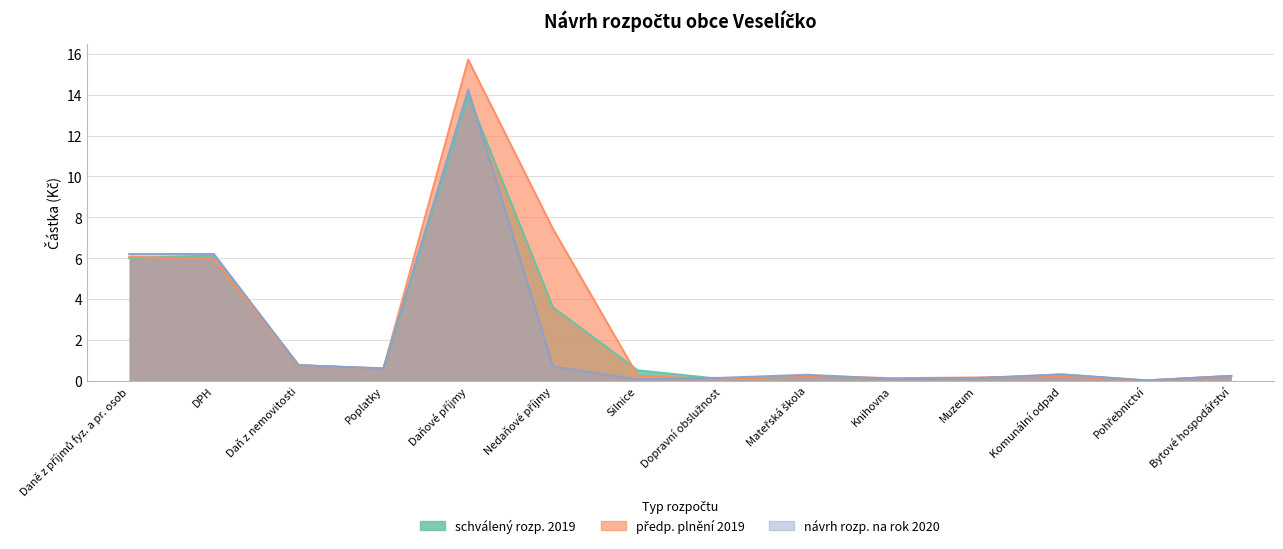

Which category has the highest value in the schválený rozp. 2019 series?

Daňové příjmy